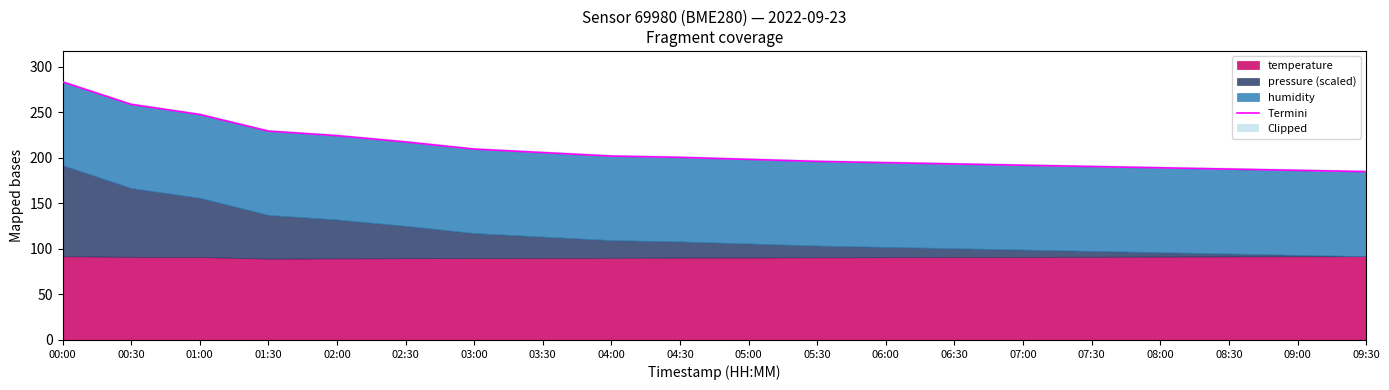

Where is the data nearest to the value 234?

01:30